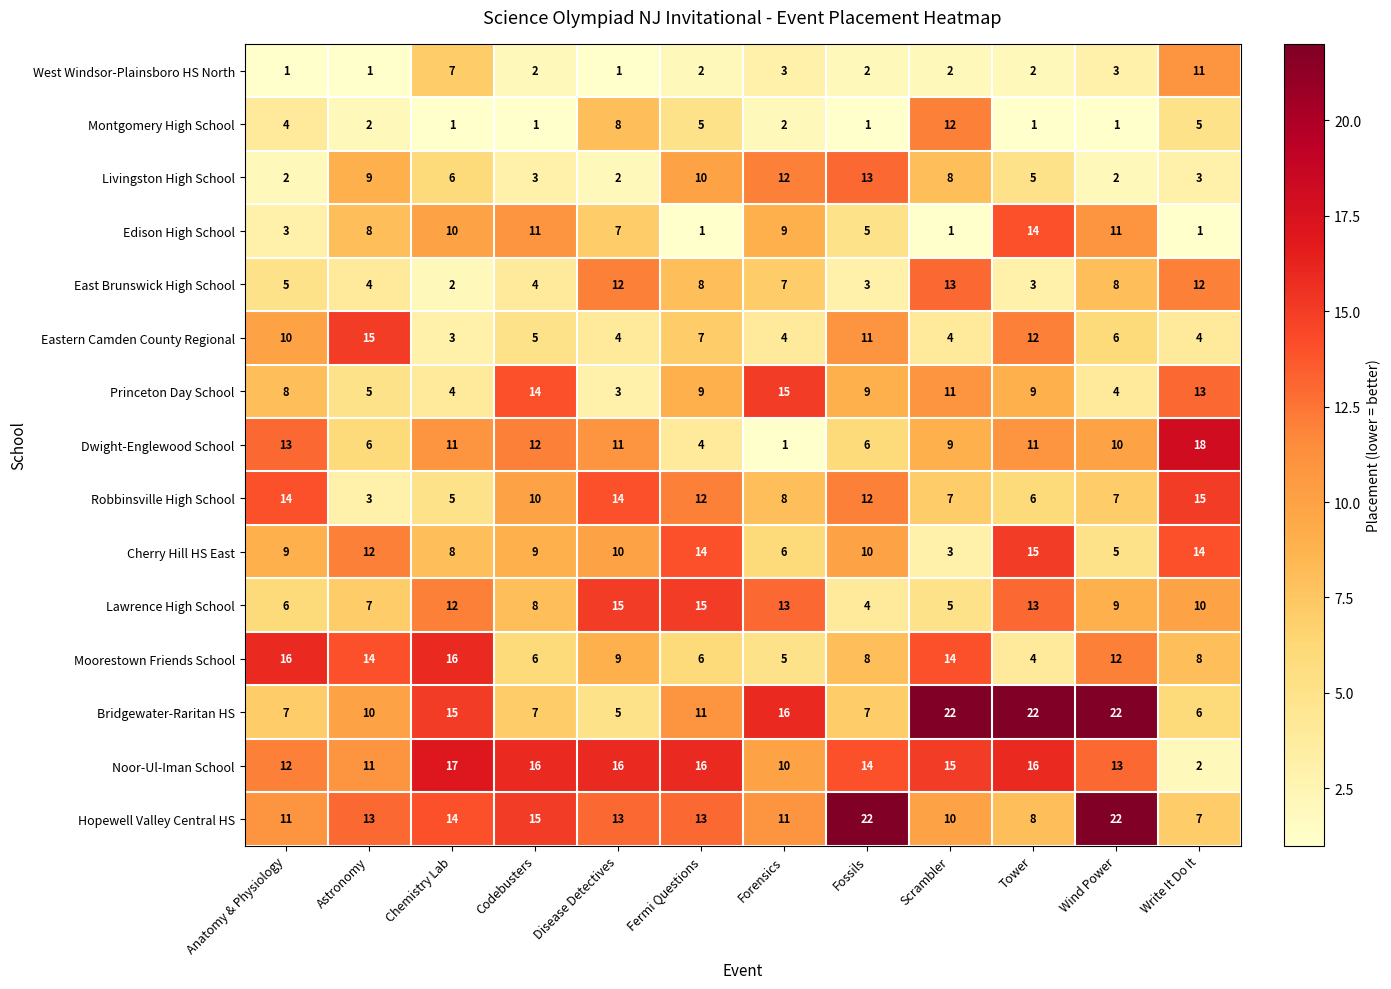

What is the sum of all Cherry Hill HS East values?

115